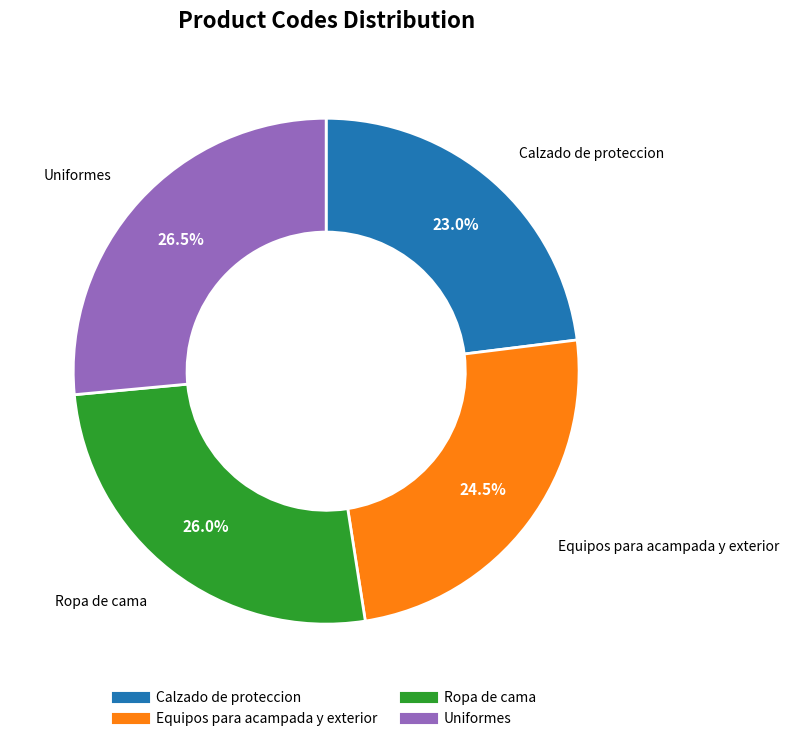

To the nearest percent, what is the difference between the Uniformes and Equipos para acampada y exterior slice percentages?

2%